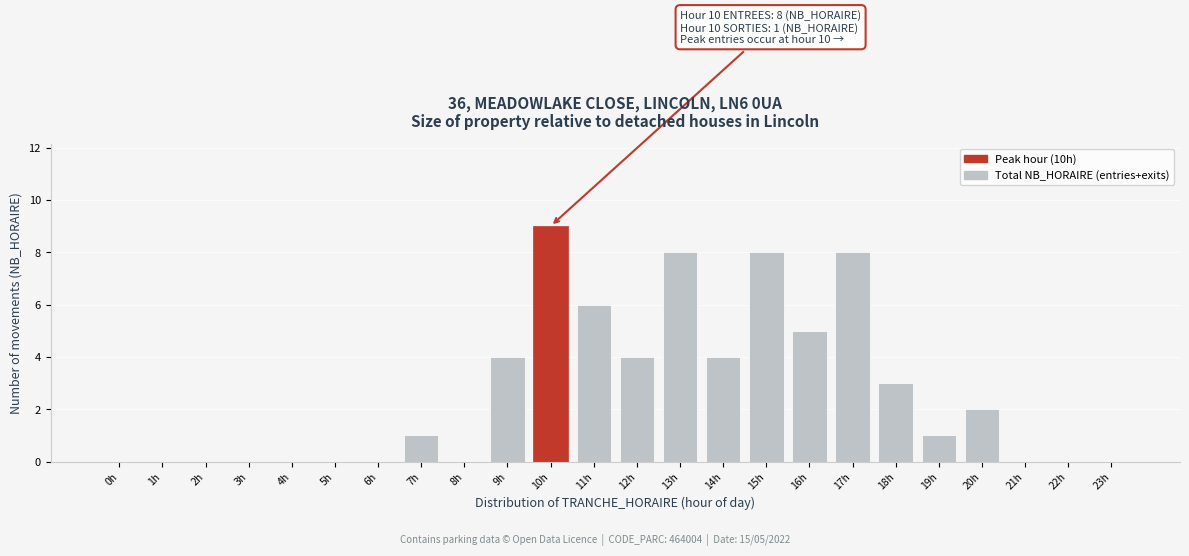

Reading left to right, what are all the values shown in this chart?

0h=0	1h=0	2h=0	3h=0	4h=0	5h=0	6h=0	7h=1	8h=0	9h=4	10h=9	11h=6	12h=4	13h=8	14h=4	15h=8	16h=5	17h=8	18h=3	19h=1	20h=2	21h=0	22h=0	23h=0